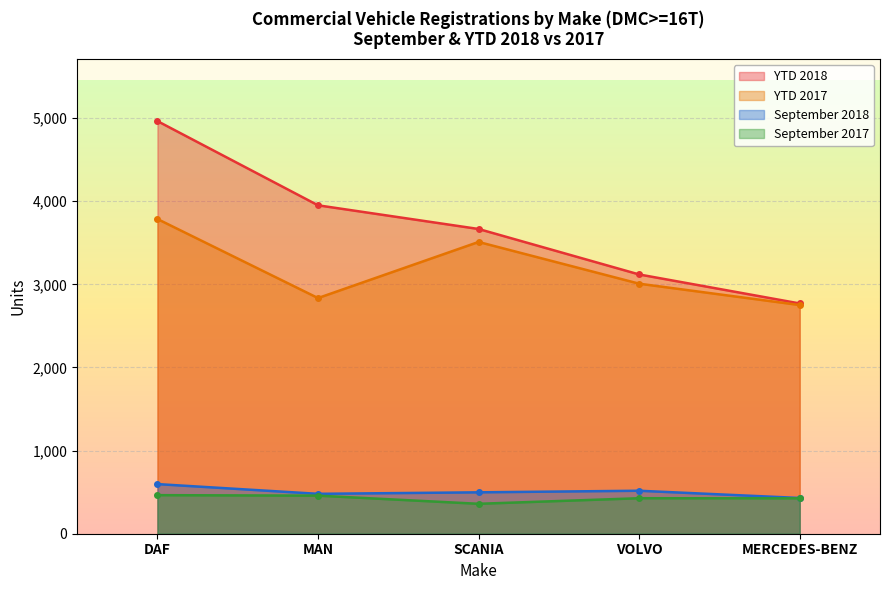

True or false: YTD 2017 has more than 0 points higher than both neighbors.

True